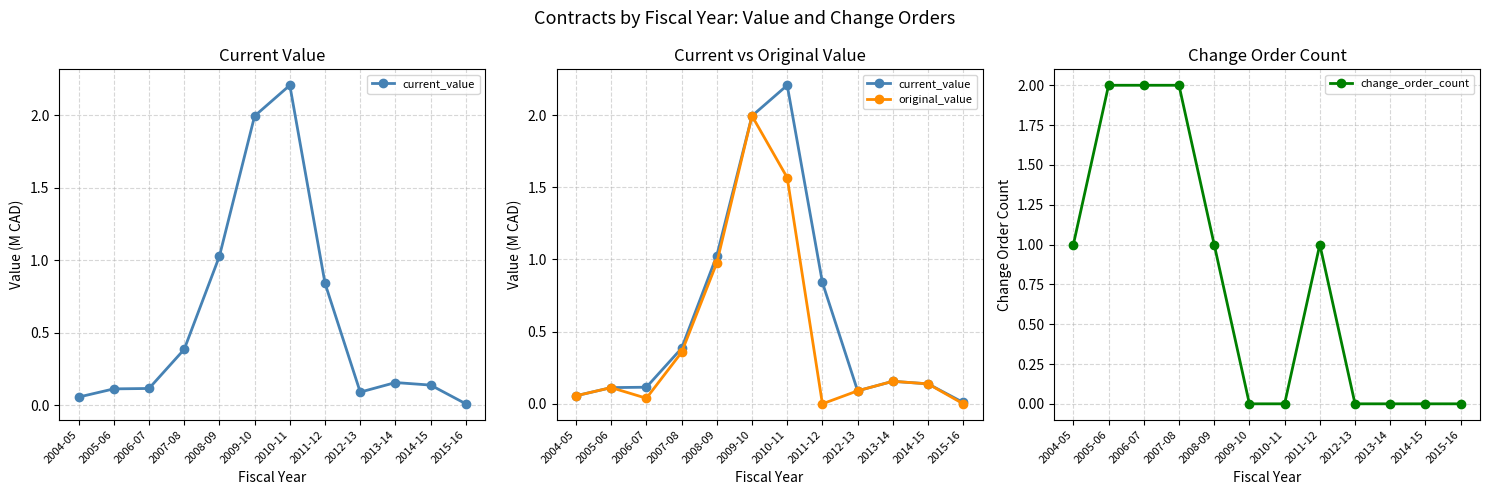

At how many categories does at least one series exceed 1?

6